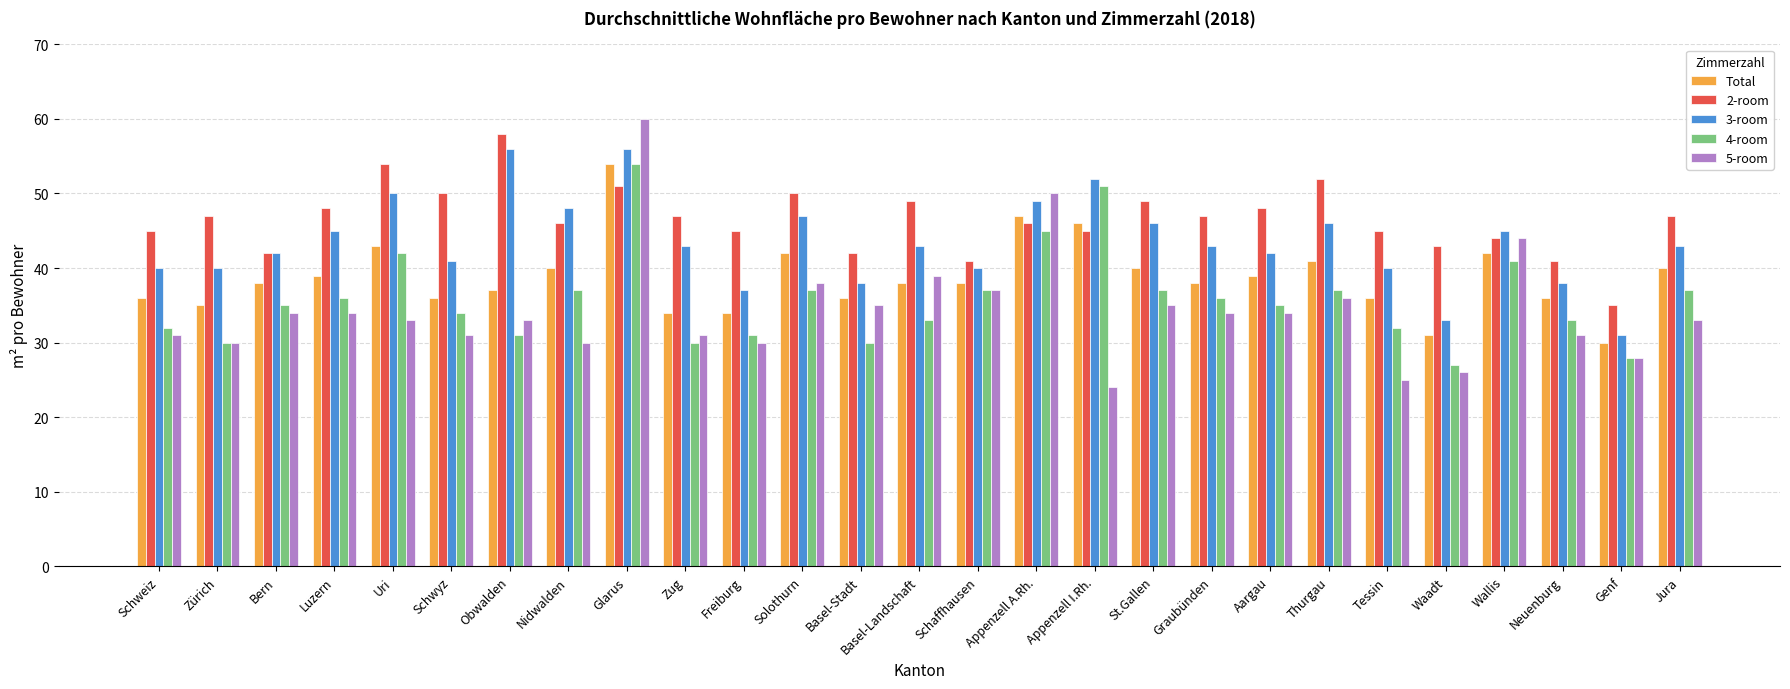

The 3-room series shows 76 at Graubünden. True or false?

False